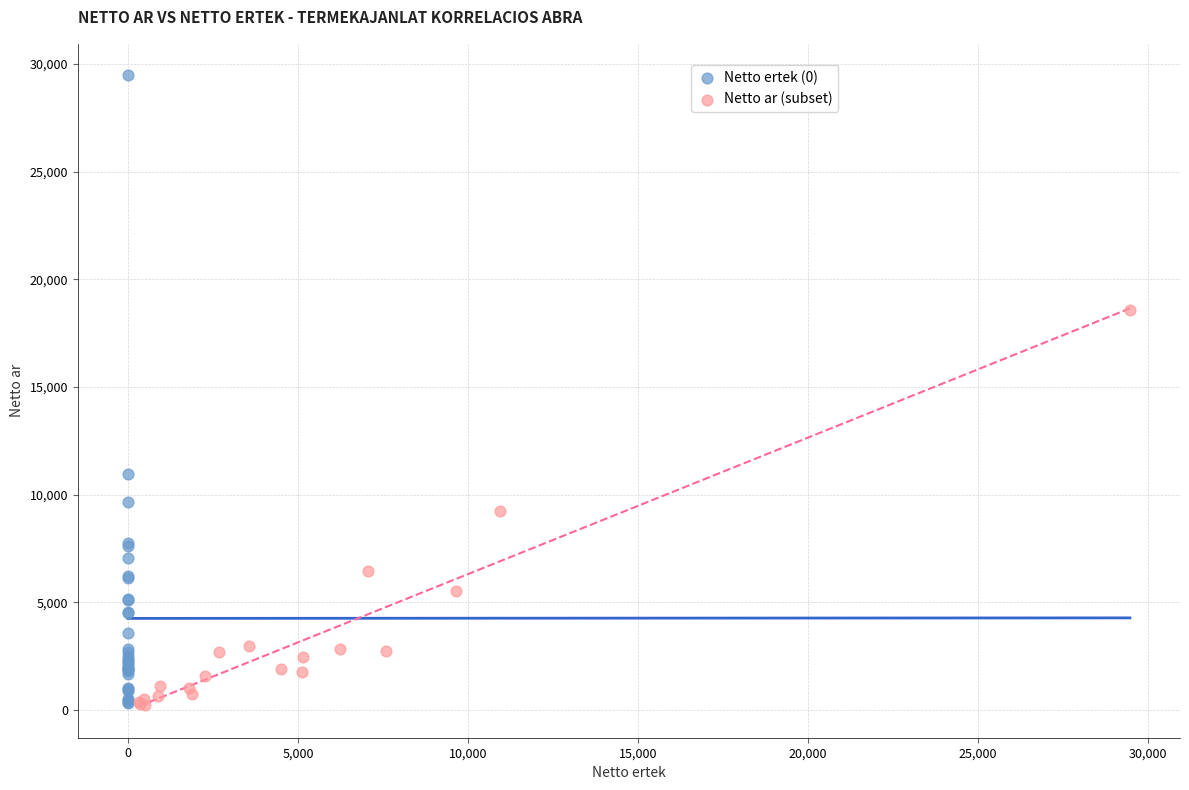

Which series reaches the maximum Y coordinate?

Netto ertek (0)